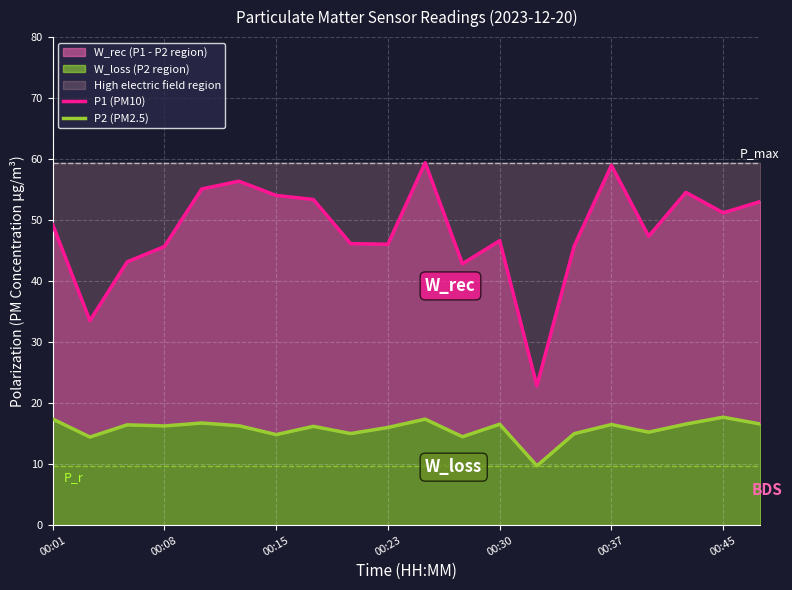

What position from the left is 13?

14